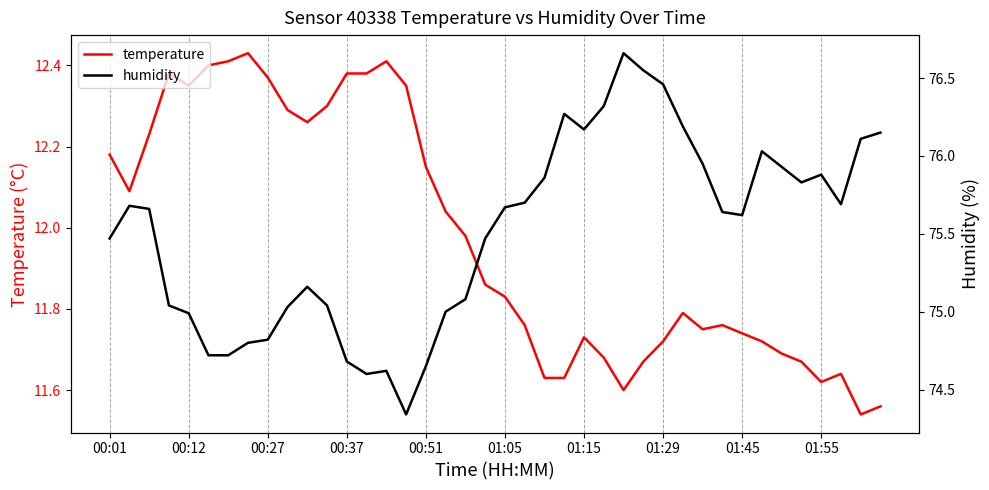

The temperature series shows 7.0 at 31. True or false?

False